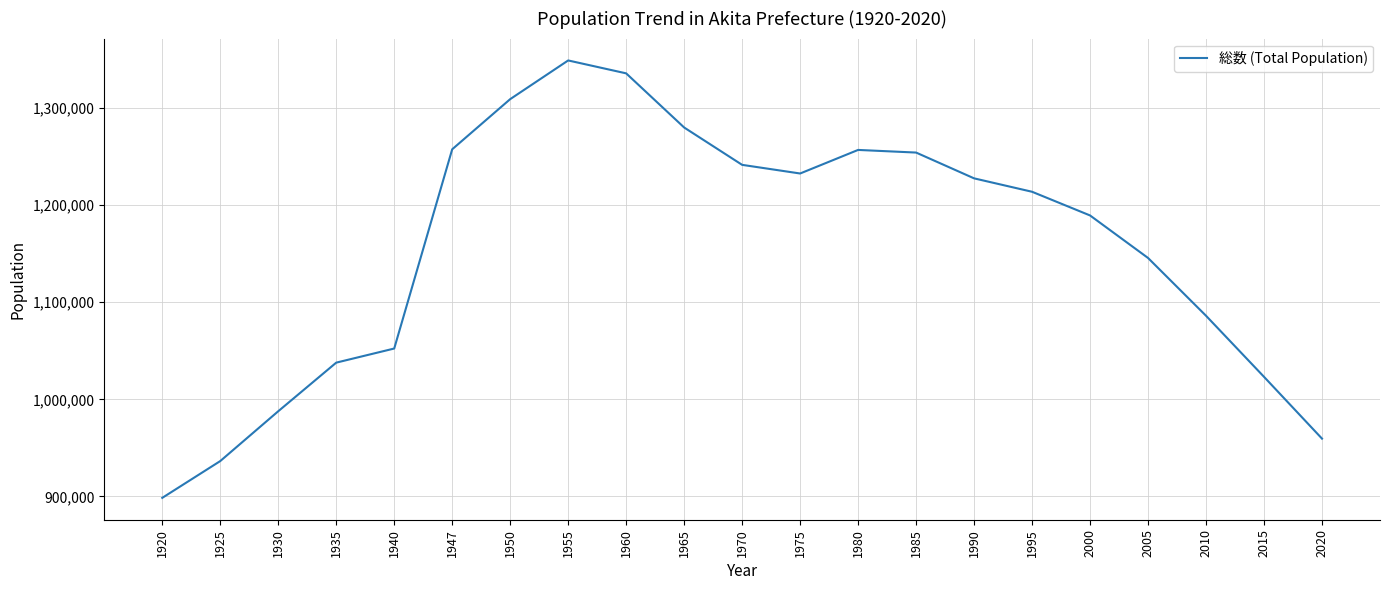

True or false: the data has more than 2 interior local peaks.

False